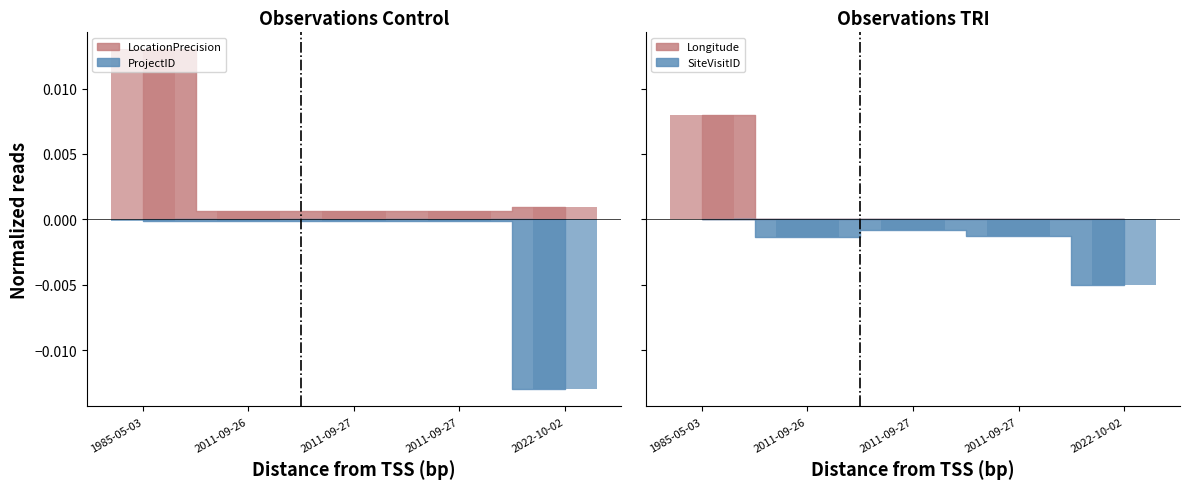

Is it true that SiteVisitID equals -0.0 at 2011-09-27?

False